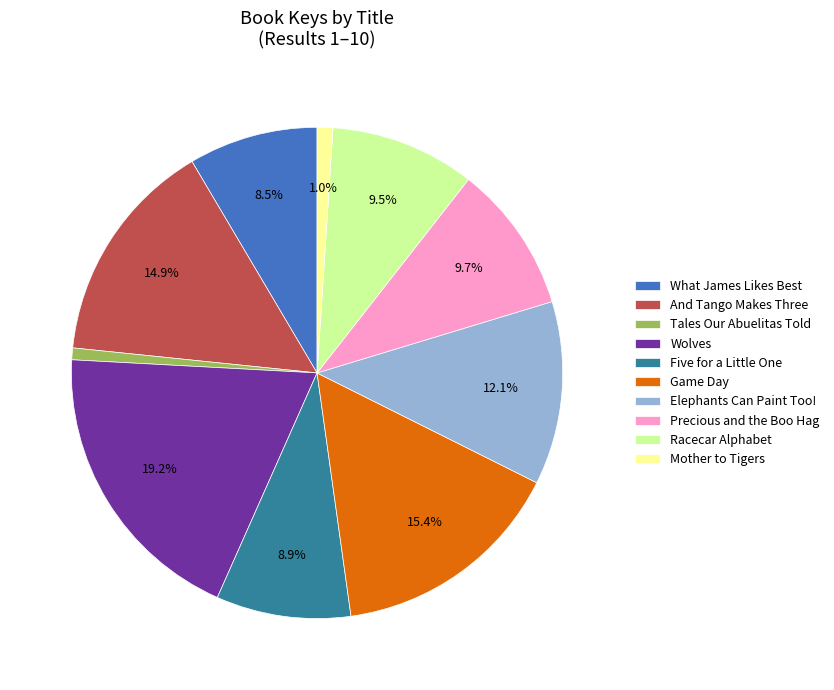

To the nearest percent, what is the difference between the Precious and the Boo Hag and What James Likes Best slice percentages?

1%